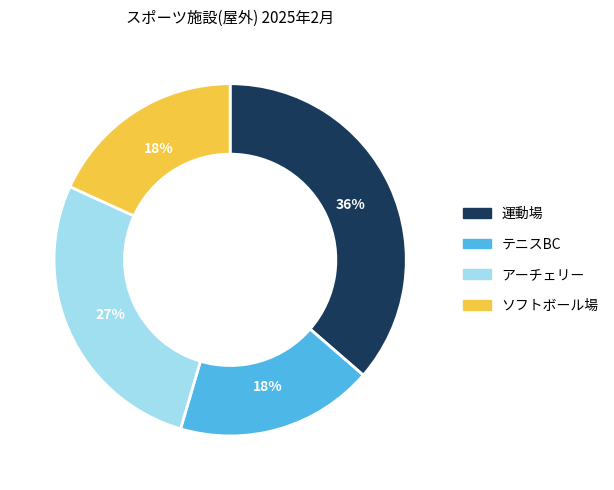

Is the sum of アーチェリー and 運動場 greater than half?

Yes